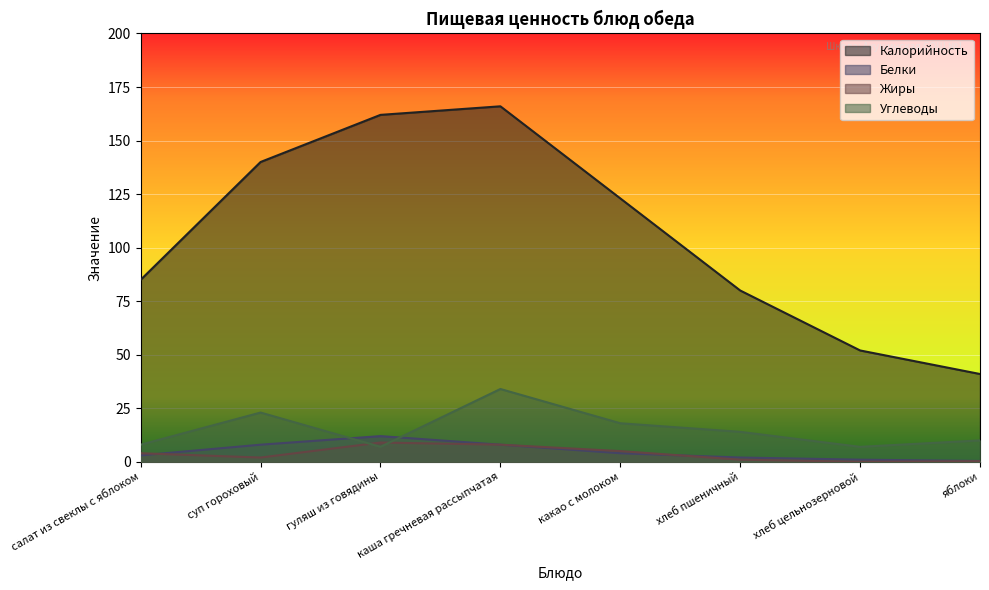

What is the value of the Белки point at the 3rd from the left?

12.0